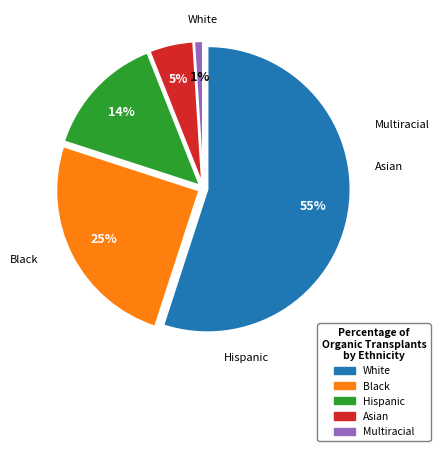

Count the number of slices in the pie.

5